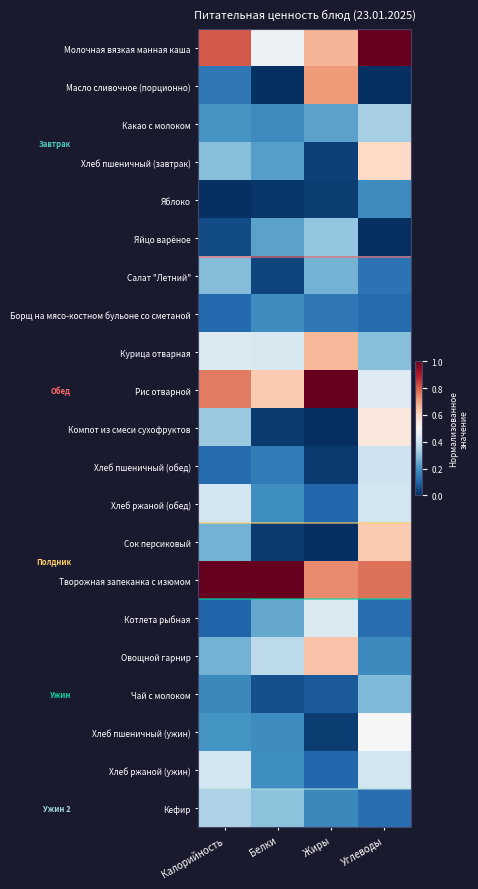

What is the greatest value displayed?

1.0